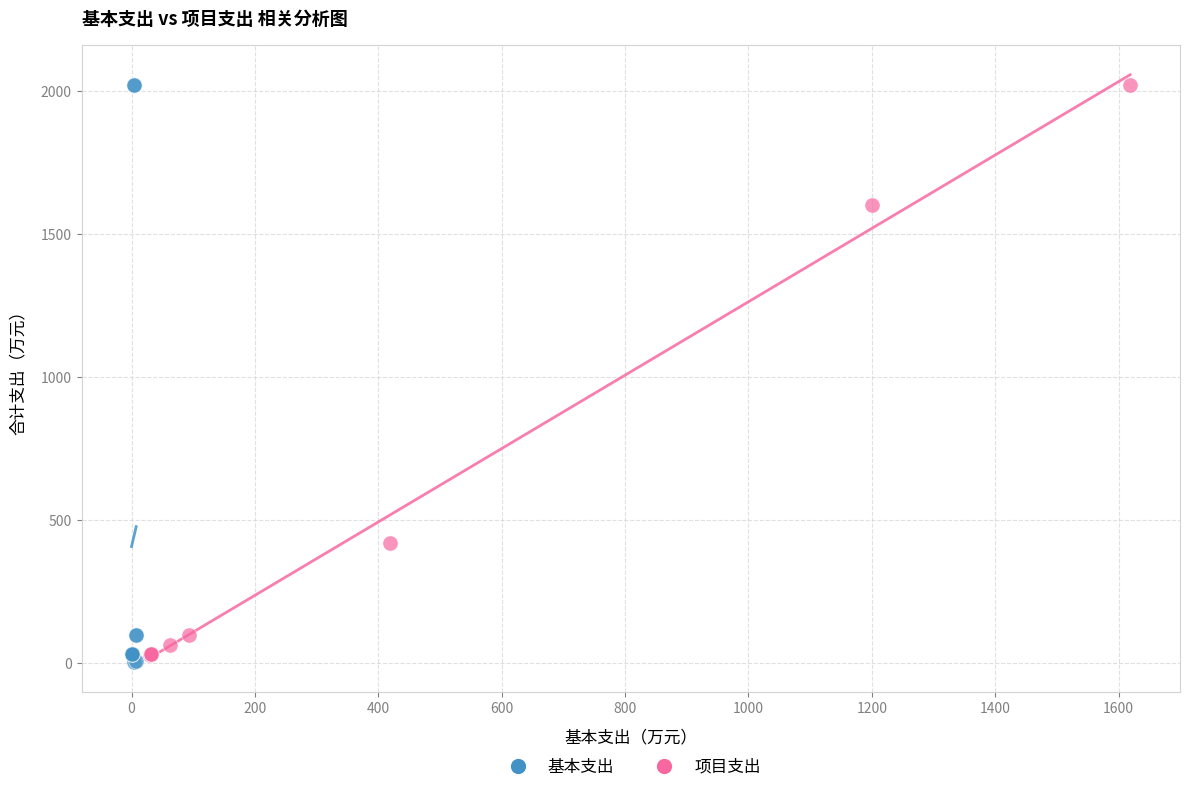

Which series has the widest spread of Y values?

基本支出